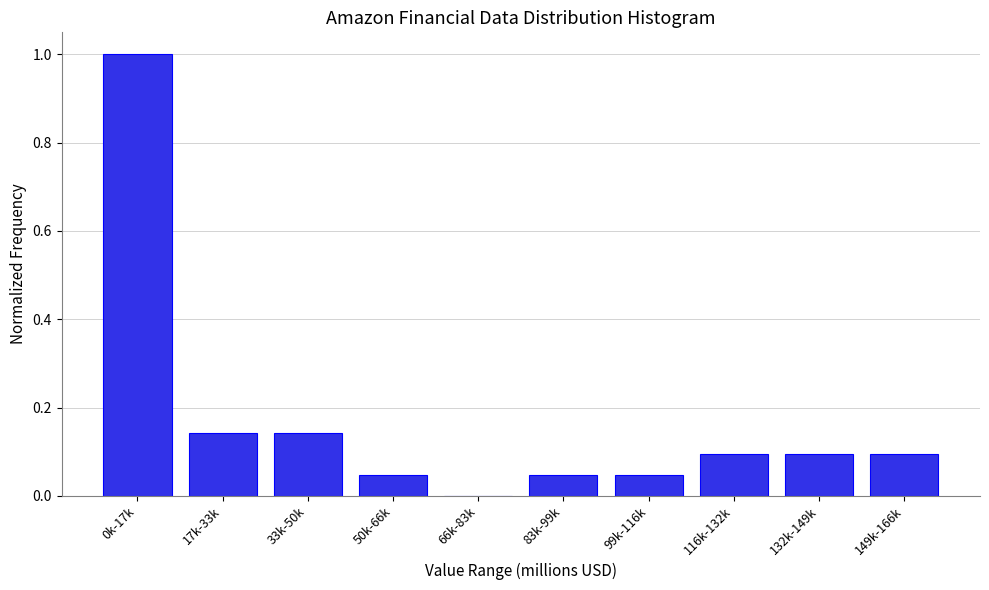

What is the change in value from 66k-83k to 116k-132k?

+0.1